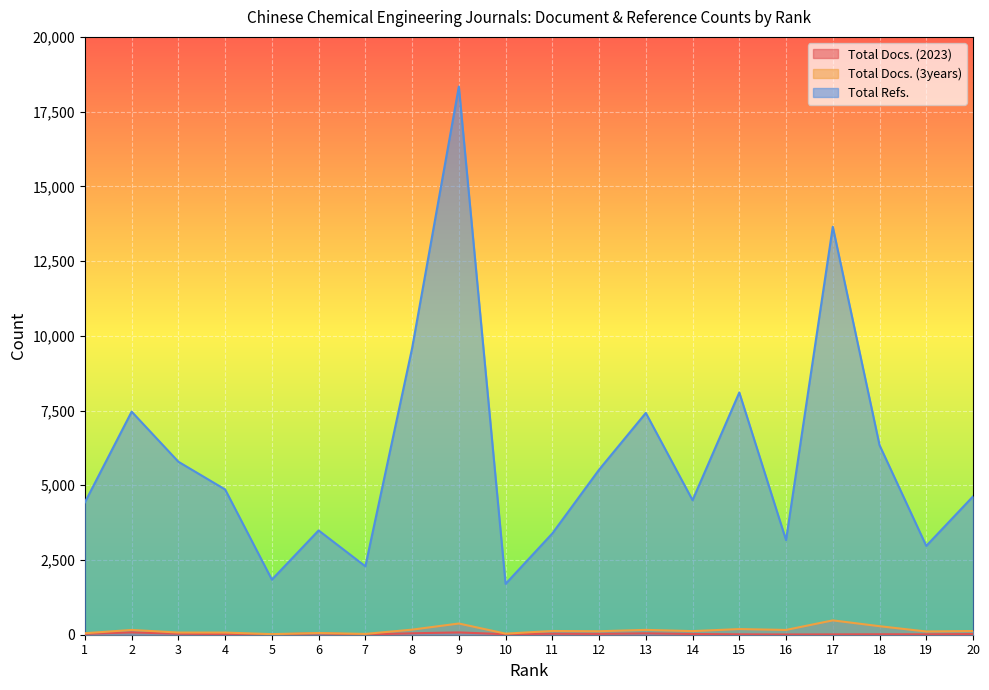

At 20, list the series in order from largest to smallest.

Total Refs., Total Docs. (3years), Total Docs. (2023)